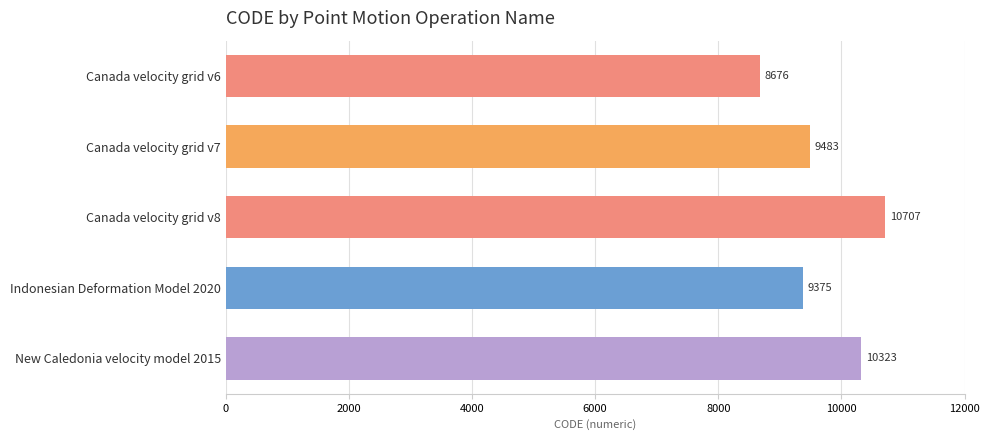

Rank the categories by value from highest to lowest.

Canada velocity grid v8, New Caledonia velocity model 2015, Canada velocity grid v7, Indonesian Deformation Model 2020, Canada velocity grid v6